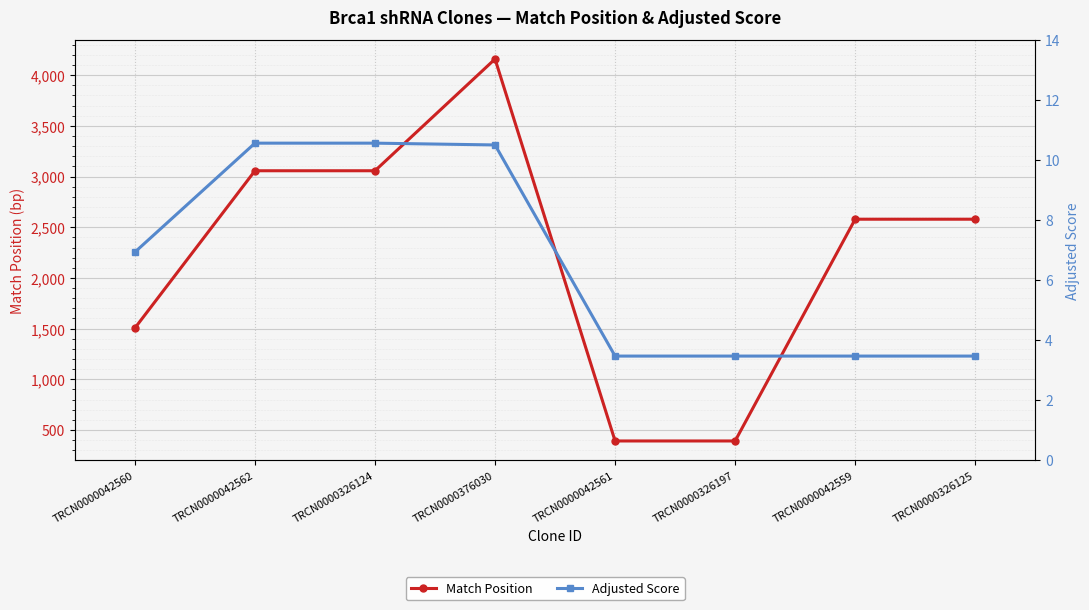

How many lines are shown in the chart?

2